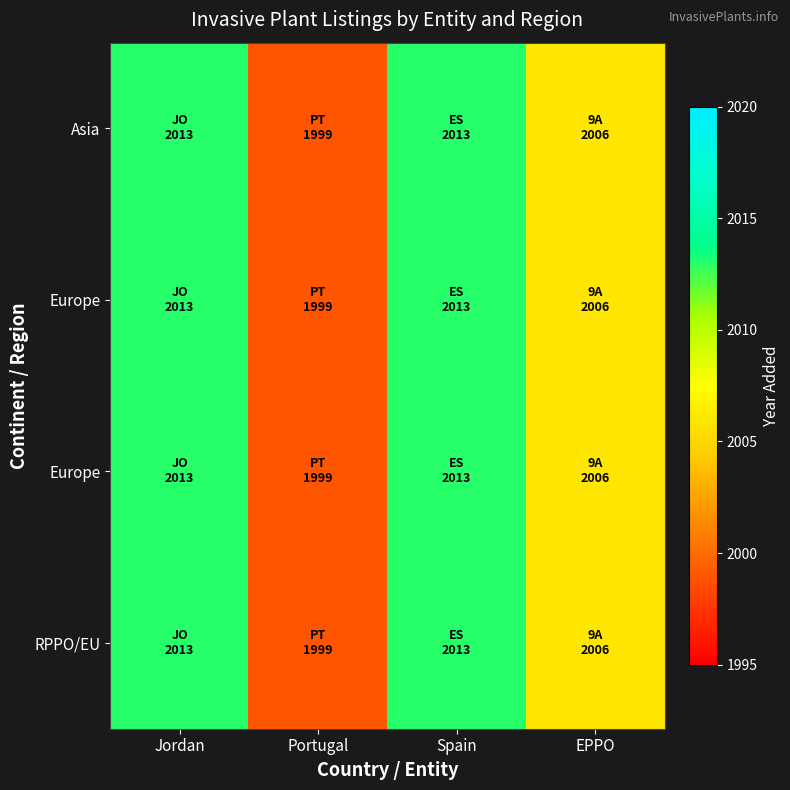

At which category is the sum across all series the highest?

Jordan